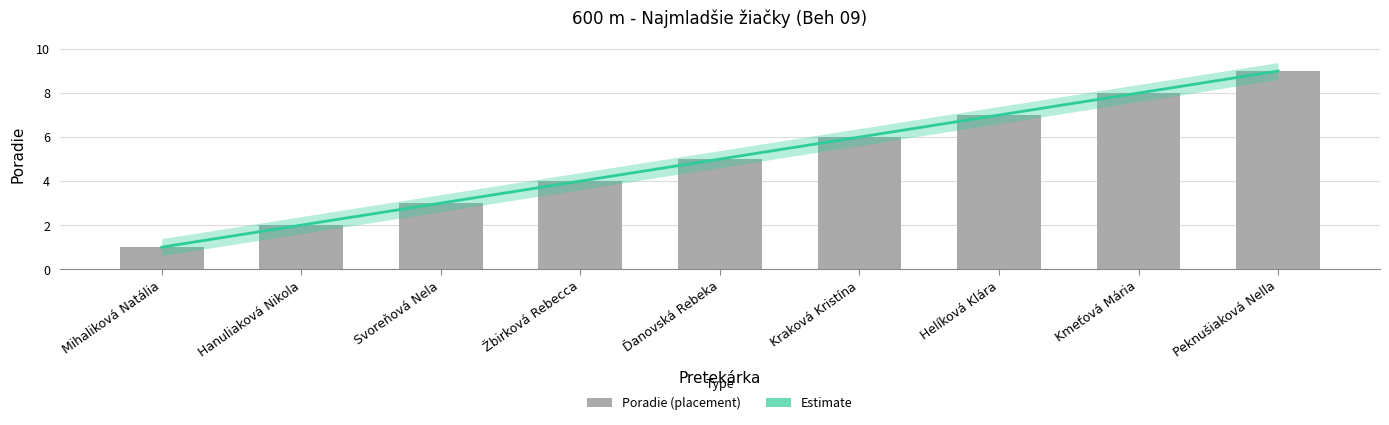

What is the difference between the maximum and minimum values?

8